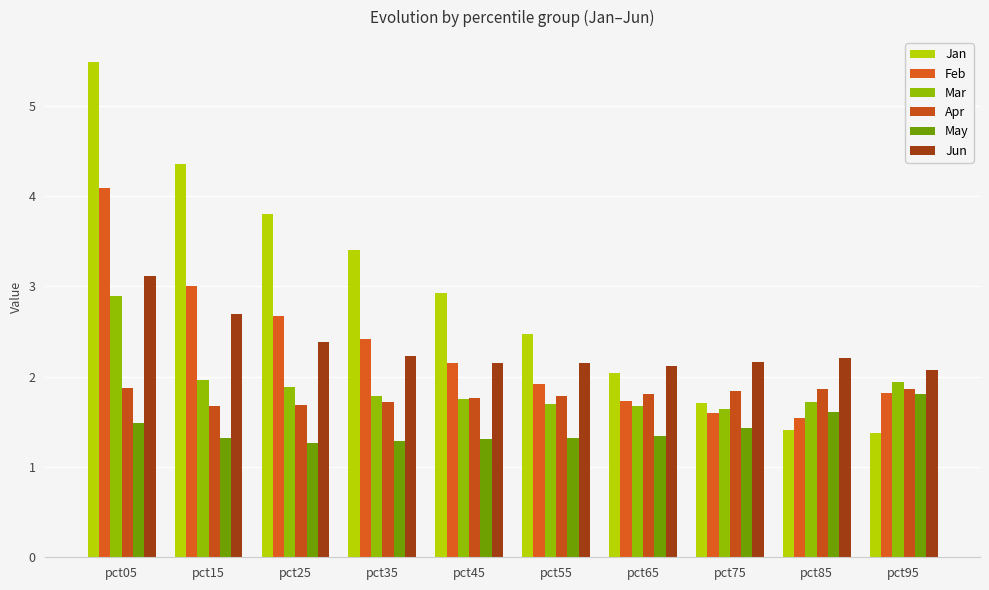

What is the value of the Apr bar at the 6th from the left?

1.8